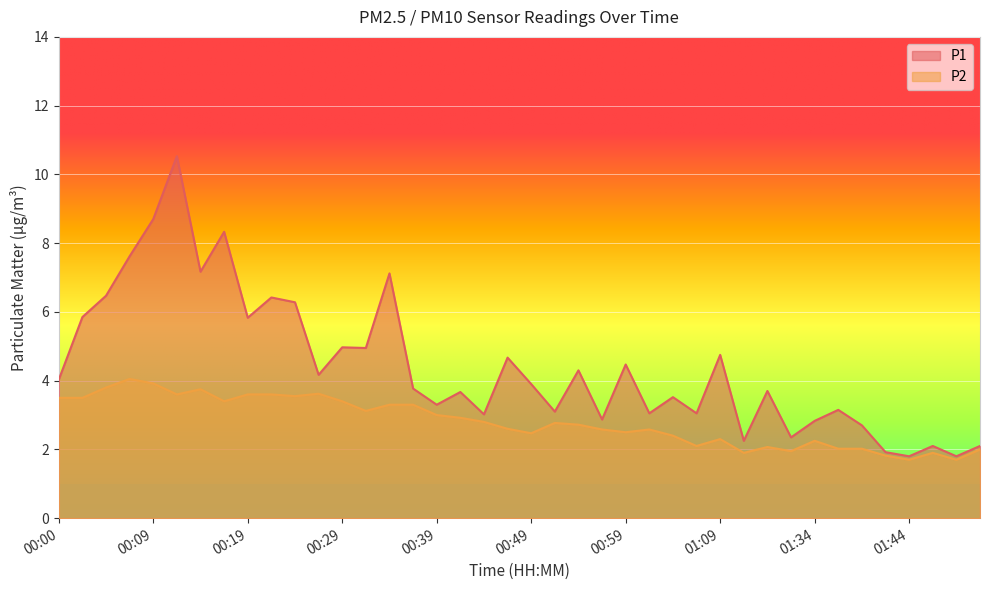

Reading left to right, extract all data points from this chart.

P1: 4.0	5.8	6.5	7.6	8.7	10.5	7.2	8.3	5.8	6.4	6.3	4.2	5.0	5.0	7.1	3.8	3.3	3.7	3.0	4.7	3.9	3.1	4.3	2.9	4.5	3.0	3.5	3.0	4.8	2.2	3.7	2.4	2.8	3.1	2.7	1.9	1.8	2.1	1.8	2.1
P2: 3.5	3.5	3.8	4.0	3.9	3.6	3.8	3.4	3.6	3.6	3.5	3.6	3.4	3.1	3.3	3.3	3.0	2.9	2.8	2.6	2.5	2.8	2.7	2.6	2.5	2.6	2.4	2.1	2.3	1.9	2.1	1.9	2.2	2.0	2.0	1.8	1.7	1.9	1.7	2.0